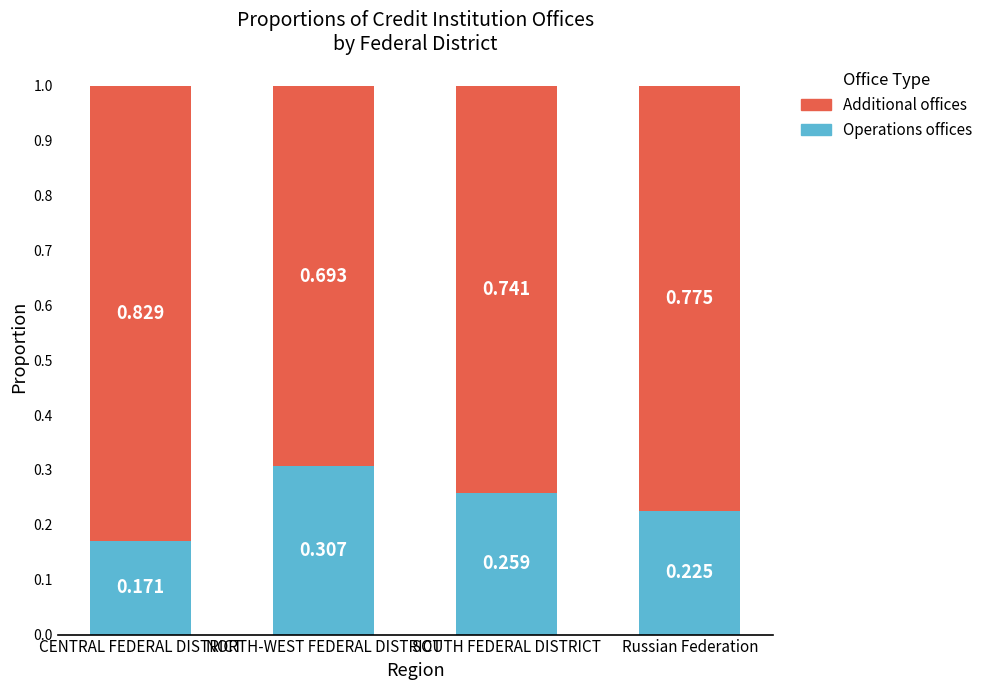

Where is Operations offices nearest to the value 0?

CENTRAL FEDERAL DISTRICT